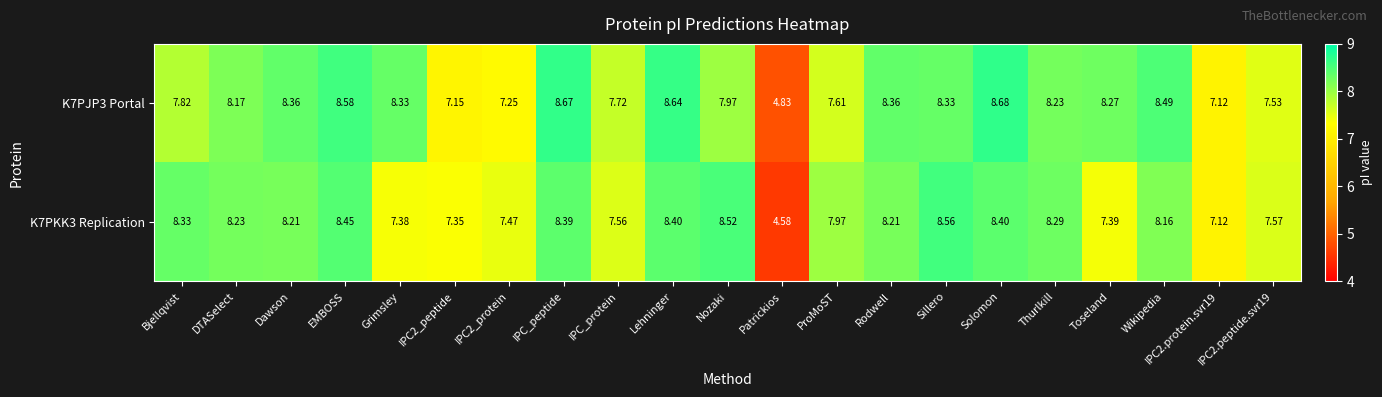

Which category has the highest value in the K7PJP3 Portal series?

Solomon